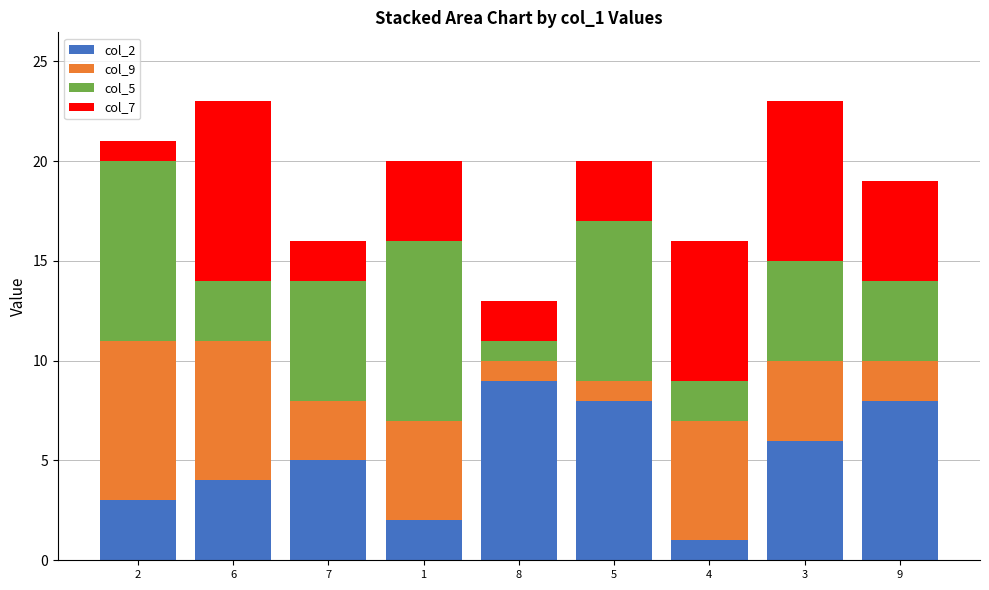

The col_2 series shows 1 at 6. True or false?

False